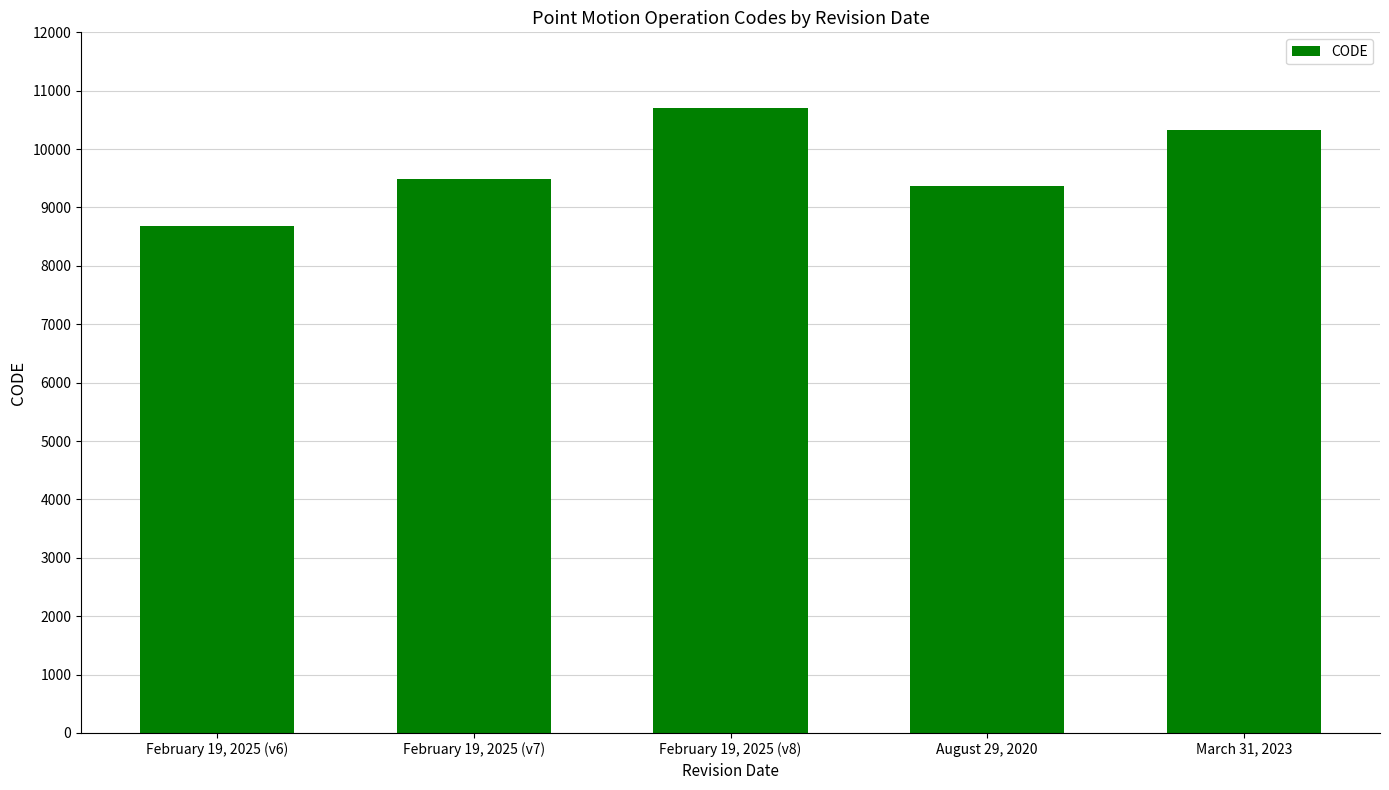

What value does the data have at February 19, 2025 (v7)?

9483